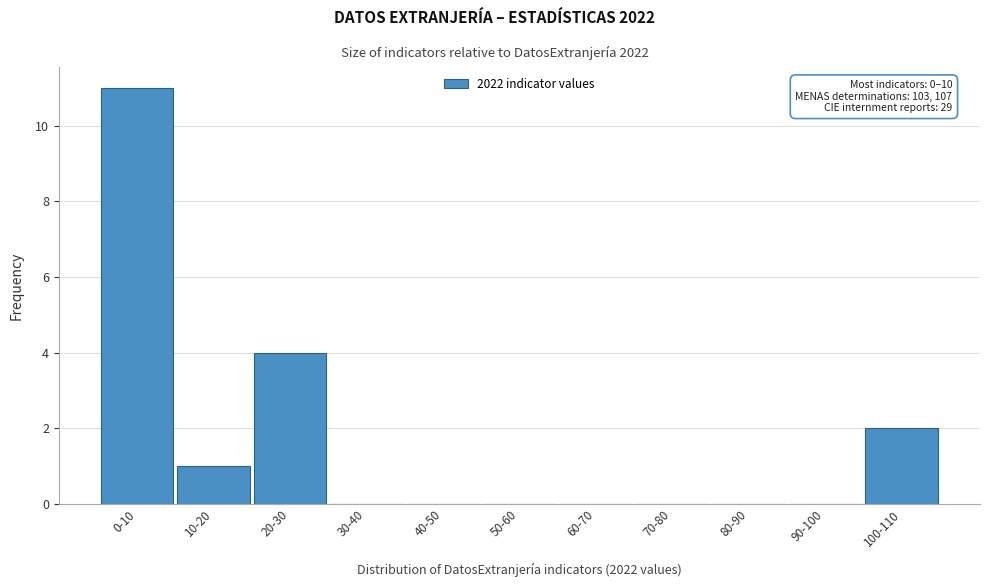

Reading left to right, list all the values displayed in this chart.

0-10=11	10-20=1	20-30=4	30-40=0	40-50=0	50-60=0	60-70=0	70-80=0	80-90=0	90-100=0	100-110=2